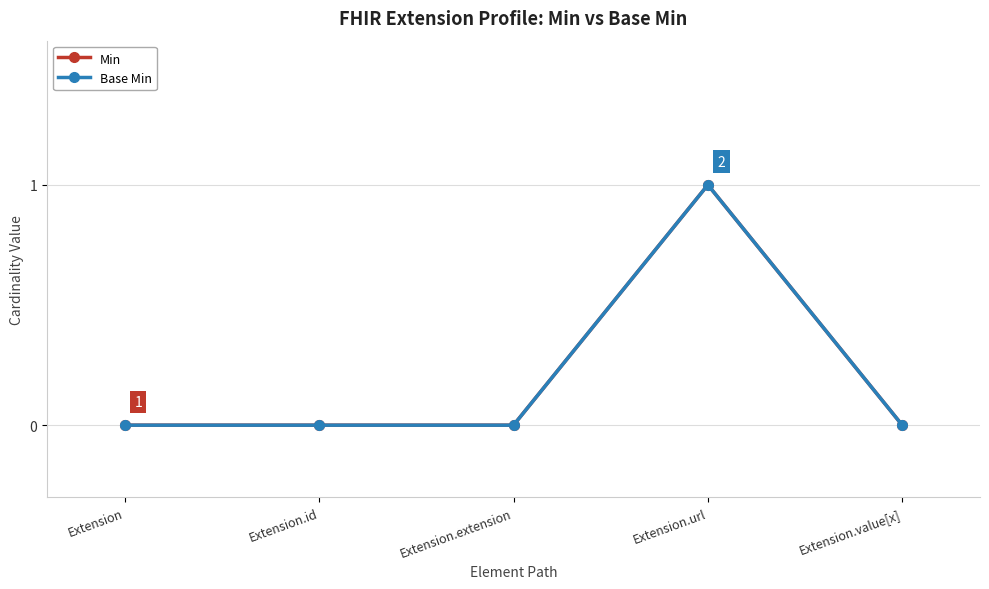

What is the label of the 1st point from the left?

Extension